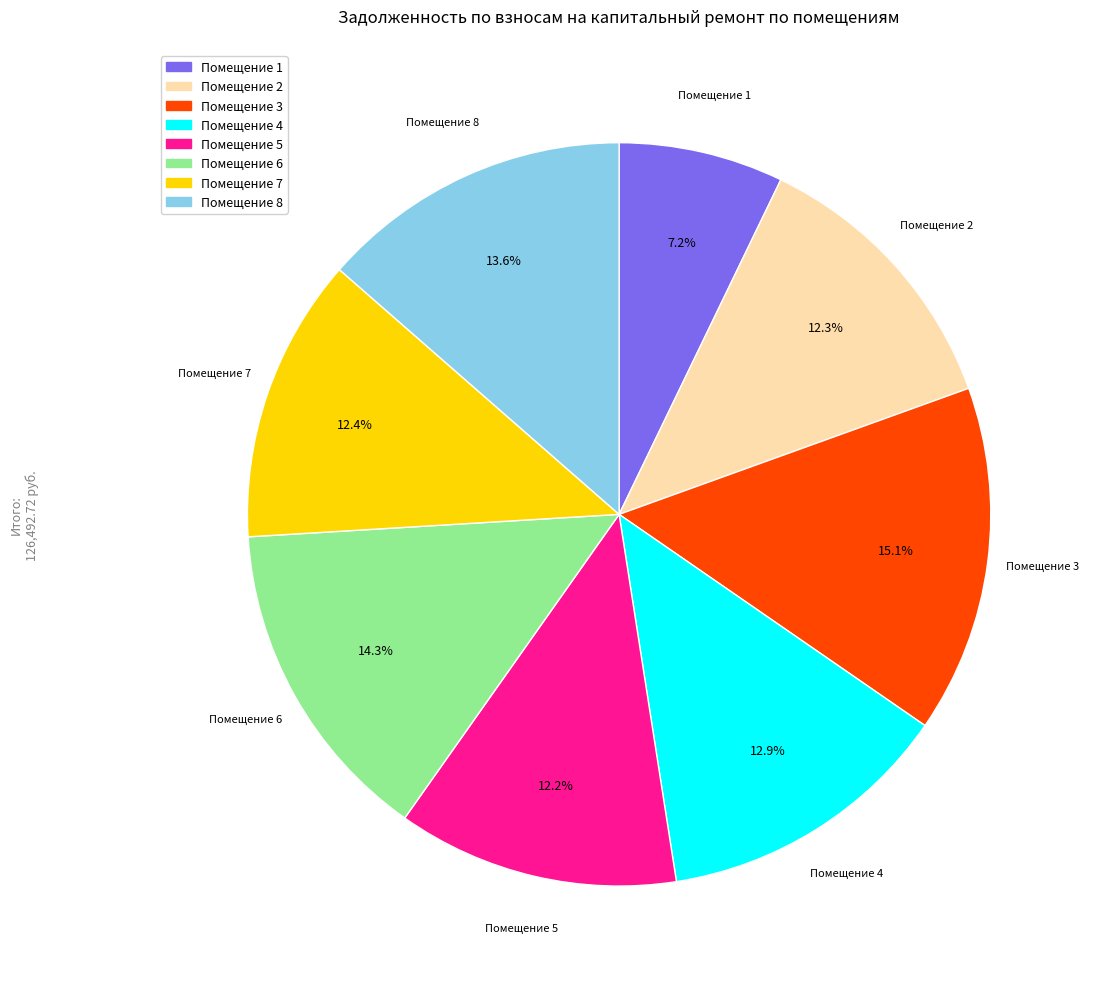

Is there a majority slice in this chart?

No